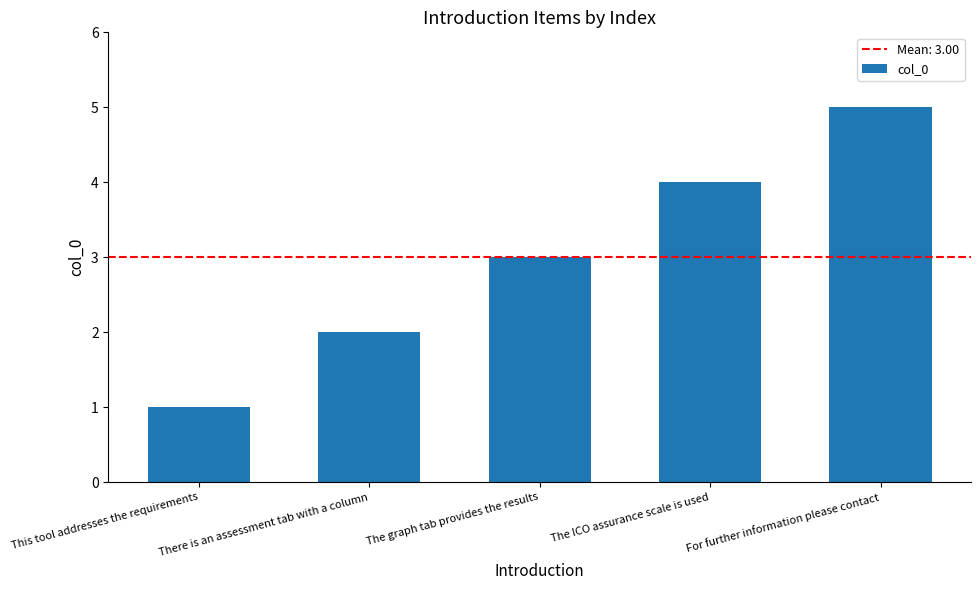

Approximately how many times larger is the value at The graph tab provides the results compared to There is an assessment tab with a column?

1.5